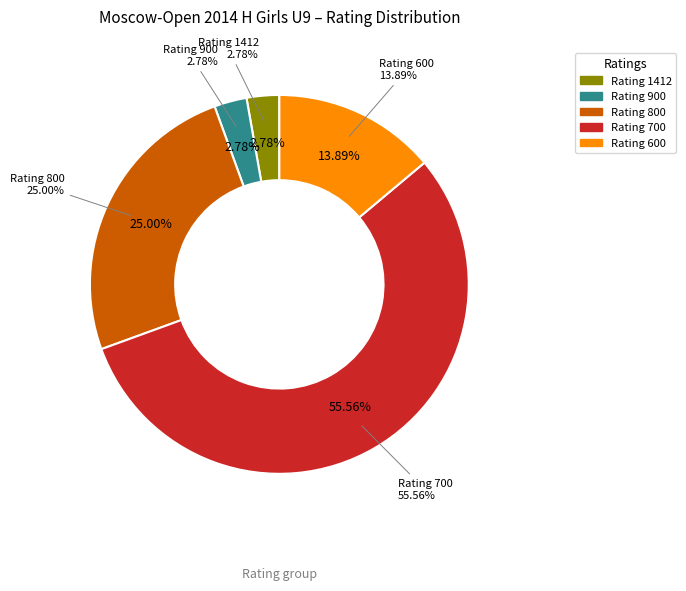

To the nearest percent, what is the combined percentage of 600 and 700?

69%